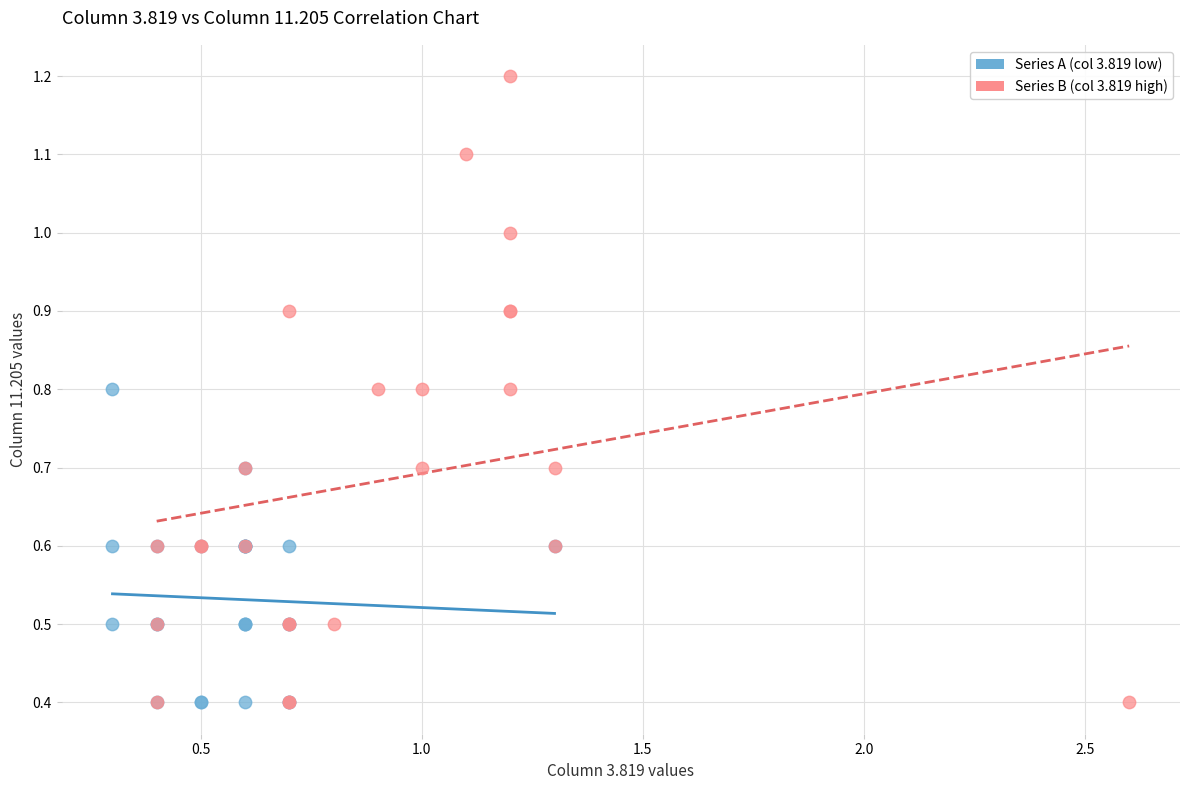

Which series reaches the maximum Y coordinate?

Series B (col 3.819 high)